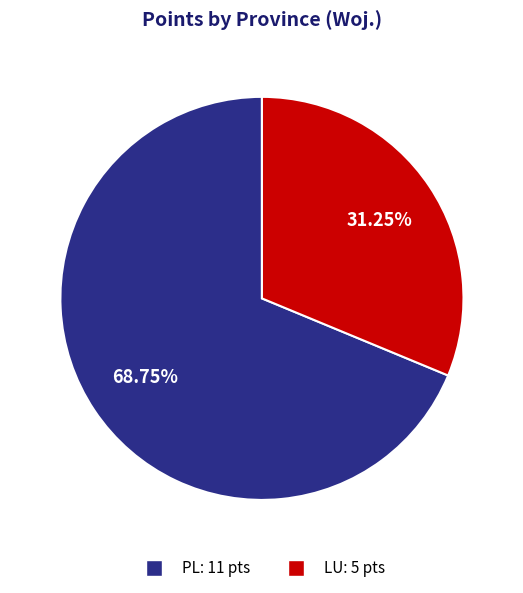

Does PL: 11 pts account for over 50% of the chart?

Yes